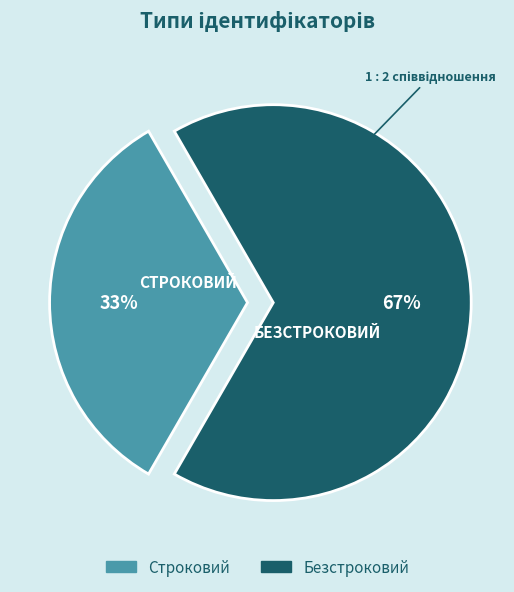

Is it true that Безстроковий is 67% of the pie?

True